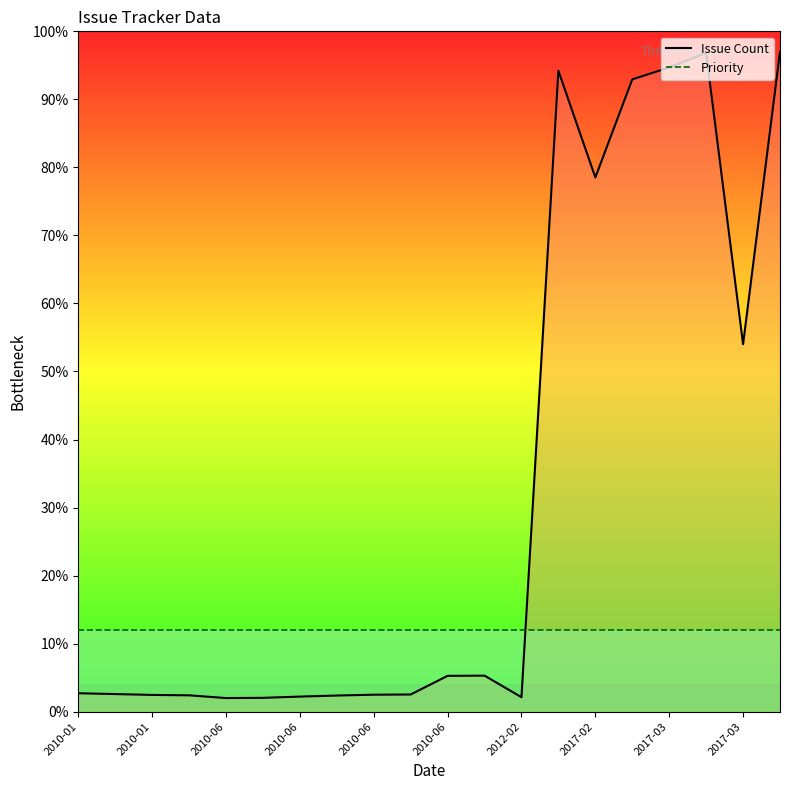

What are all the series names shown in the legend?

Issue Count line, Priority line